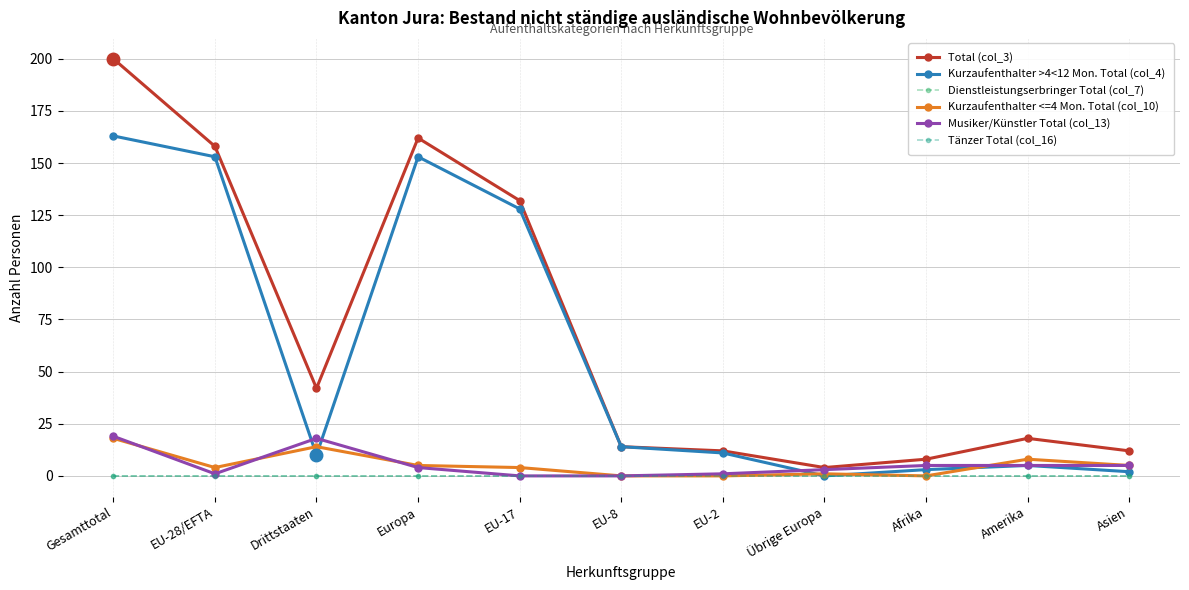

True or false: Dienstleistungserbringer Total (col_7) and Musiker/Künstler Total (col_13) intersect in this chart.

False